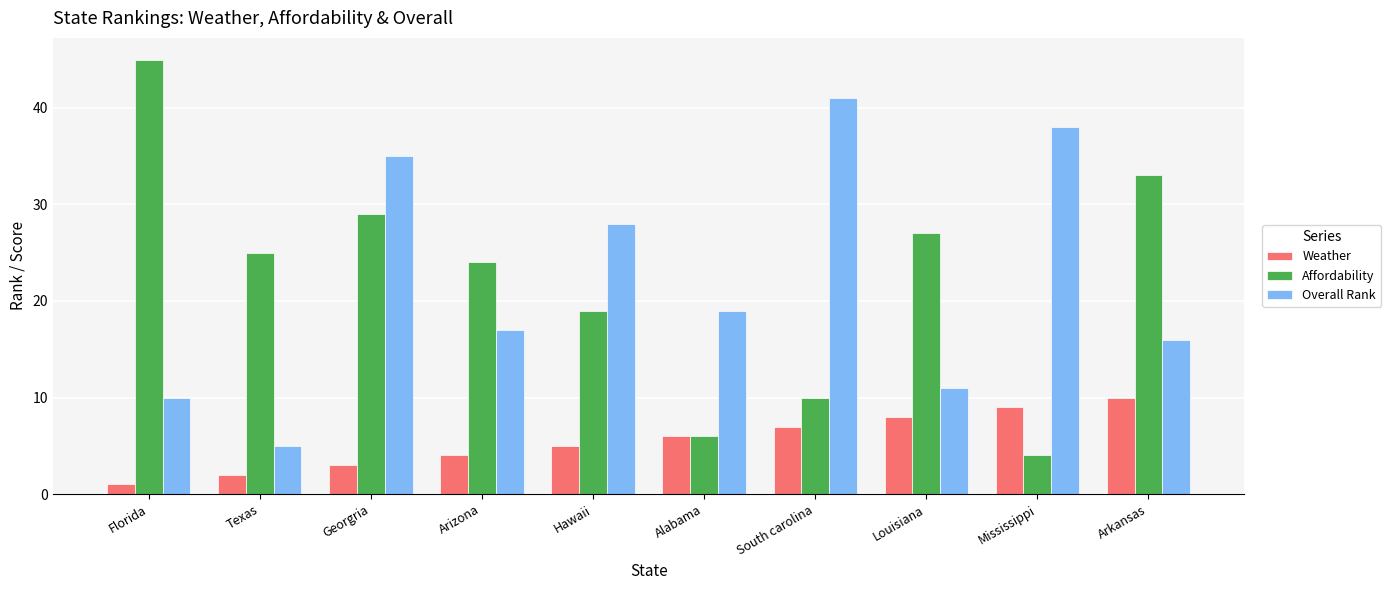

At which category does the chart reach its peak across all series?

Florida